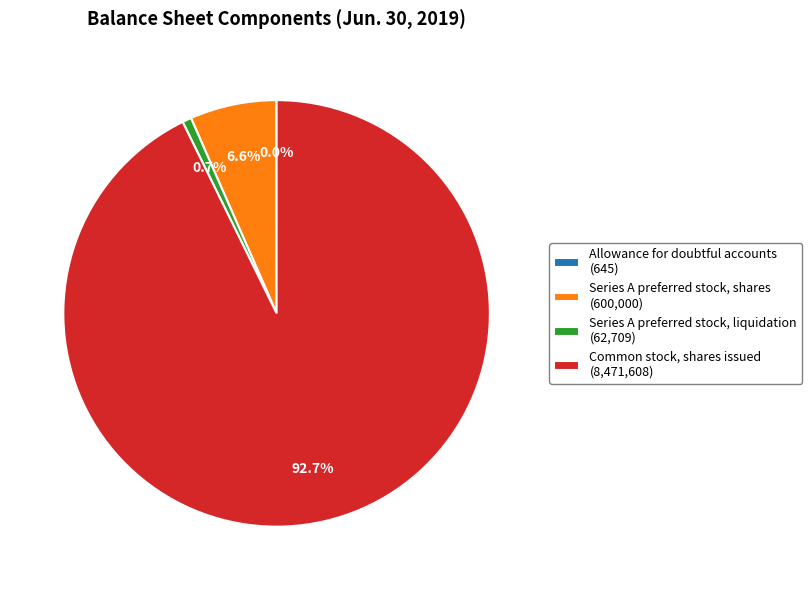

Which slice is the largest?

Common stock, shares issued